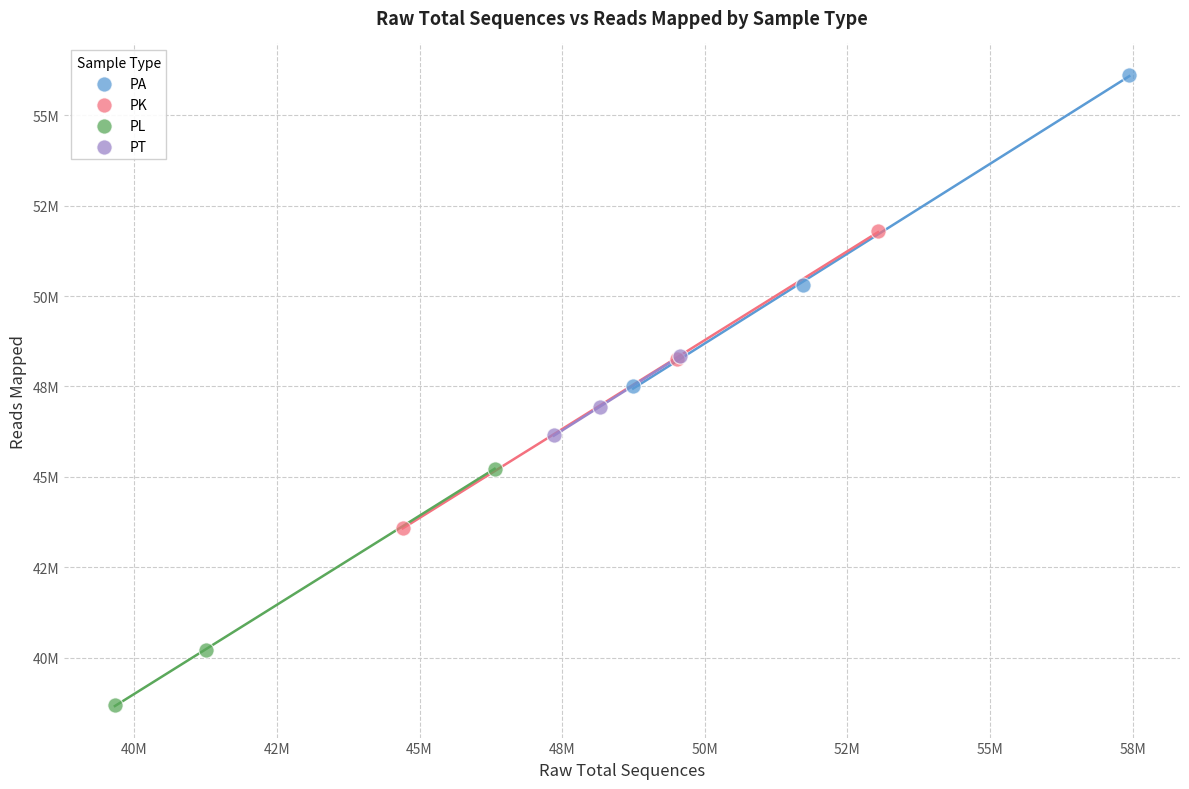

What are all the series names shown in the legend?

PA, PK, PL, PT